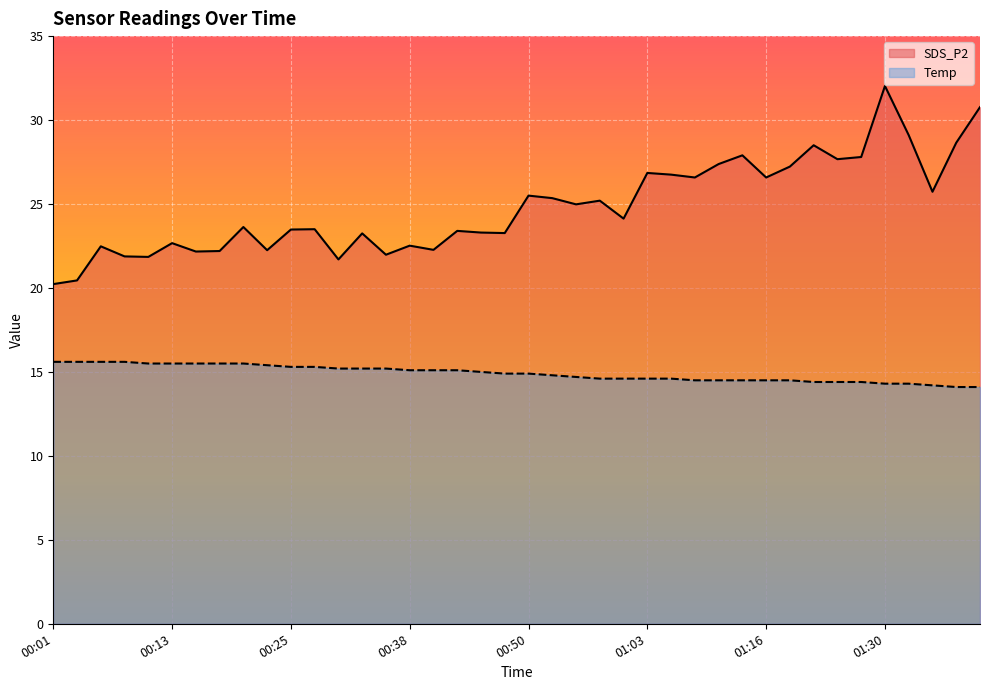

What position from the left is 00:01?

1